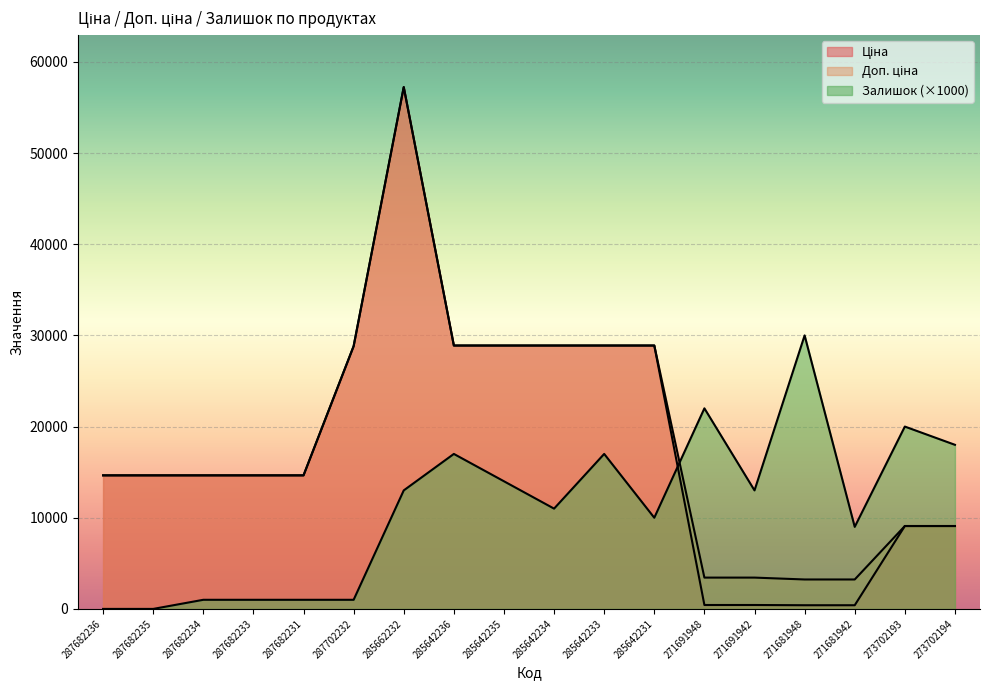

The Ціна series shows 4310.5 at 273702193. True or false?

False